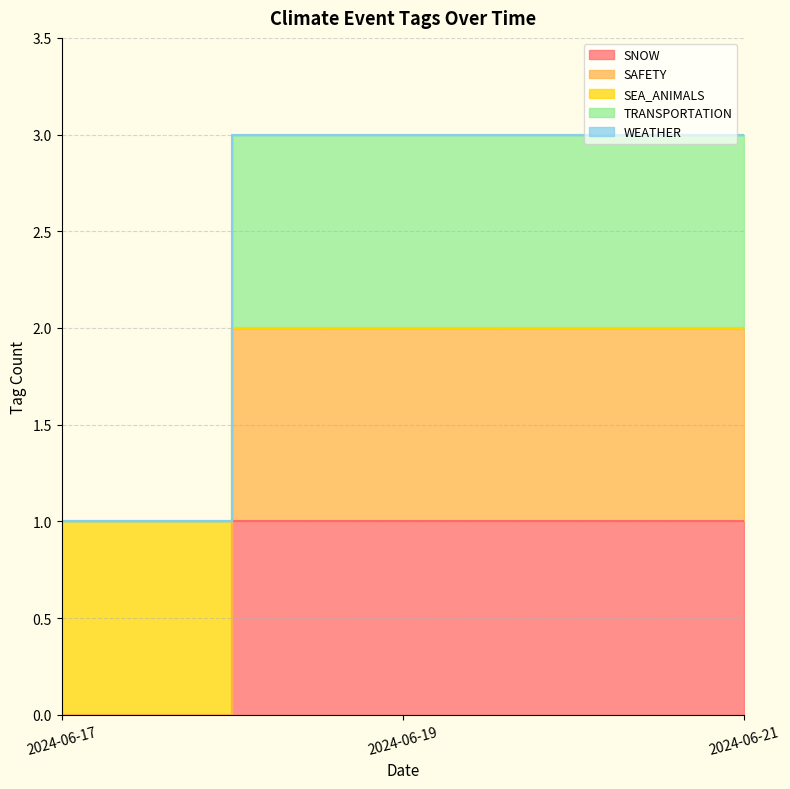

Which series has the largest range (max minus min)?

SAFETY